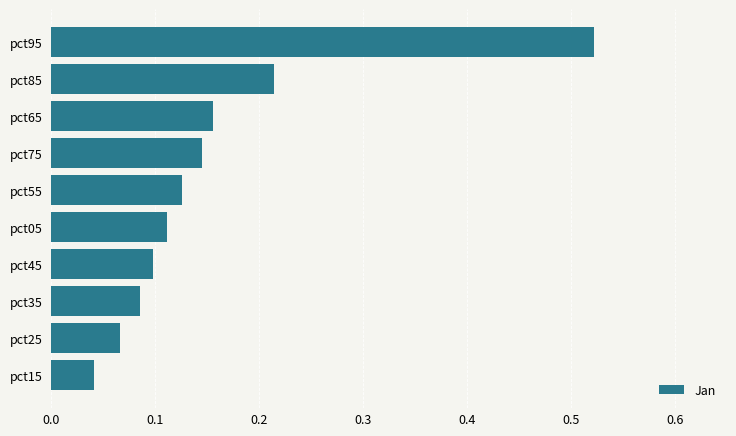

Is it true that the value at pct55 is 0.1?

True